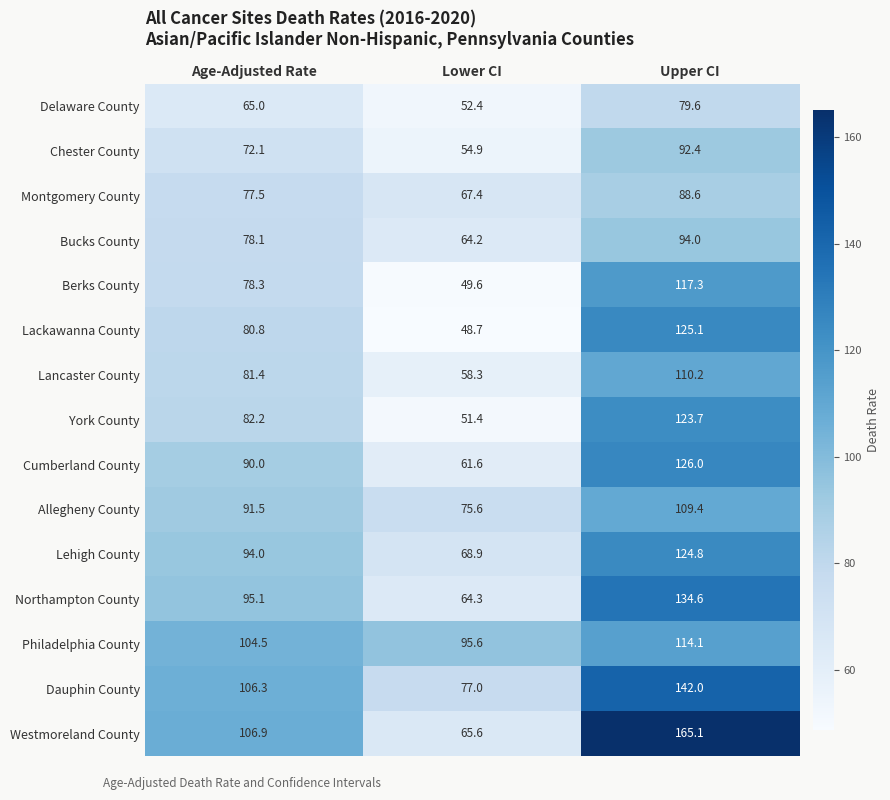

What is the average value of the Chester County series?

73.1